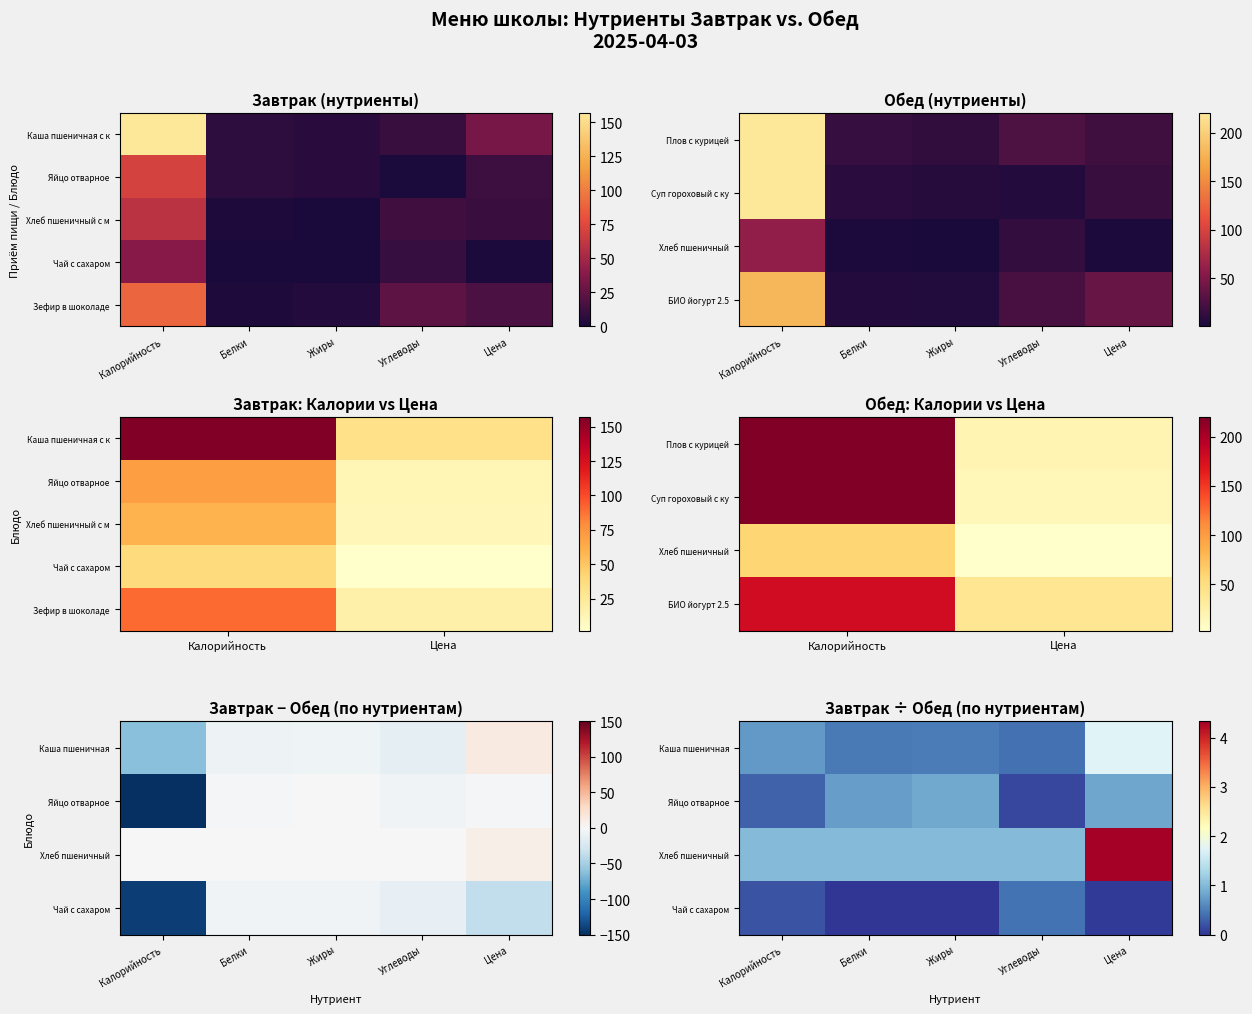

List the series in order of their peak value, lowest first.

Завтрак, Обед